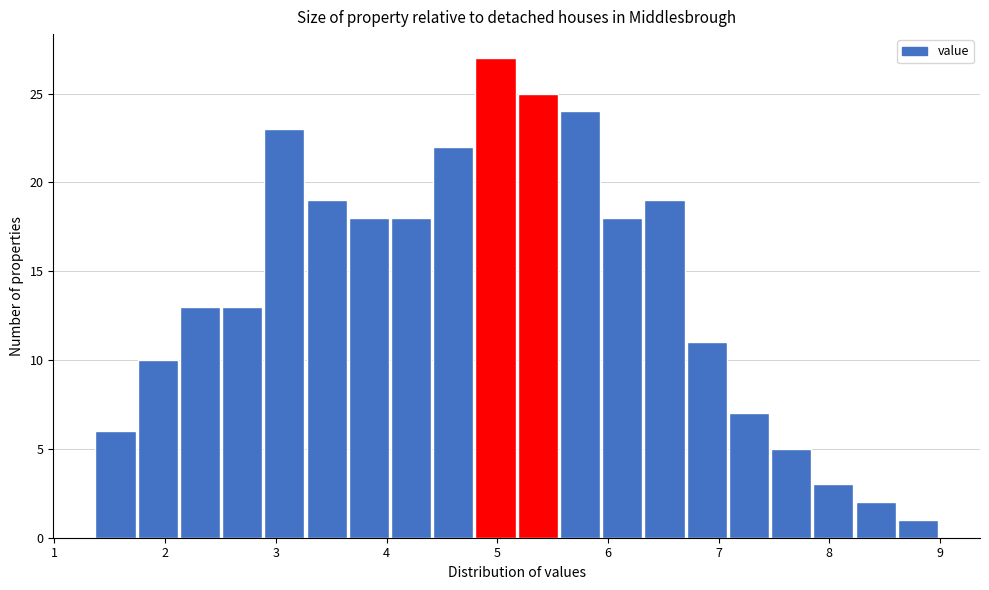

Read against the x-axis, roughly where is the centre of the tallest bar?

5.0